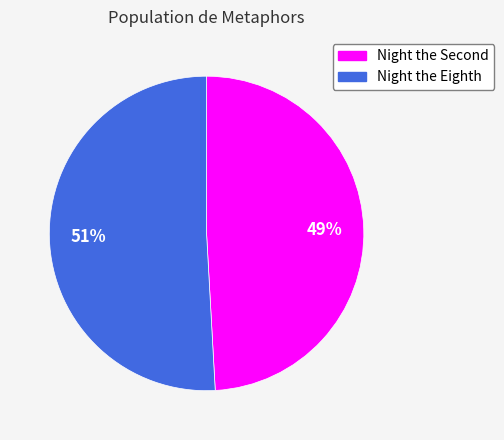

To the nearest percent, what is the difference between the largest and smallest slice percentages?

2%